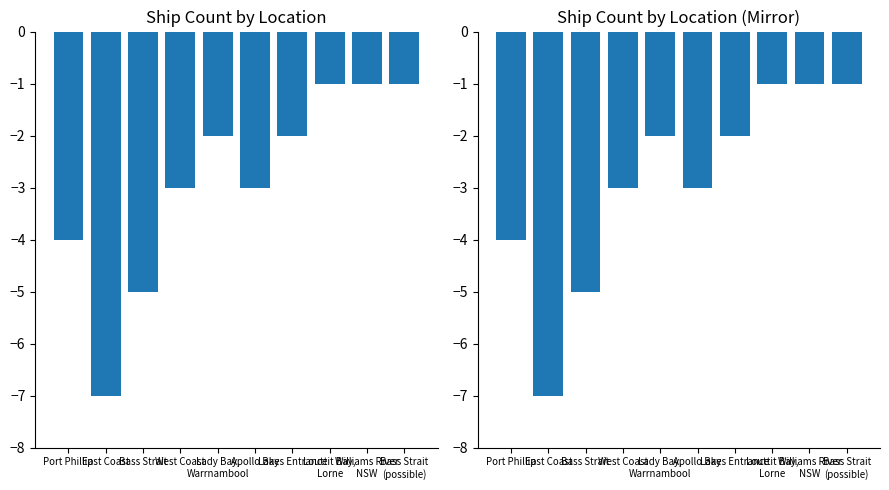

What is the value of the Ship Count bar at the 1st from the left?

-4